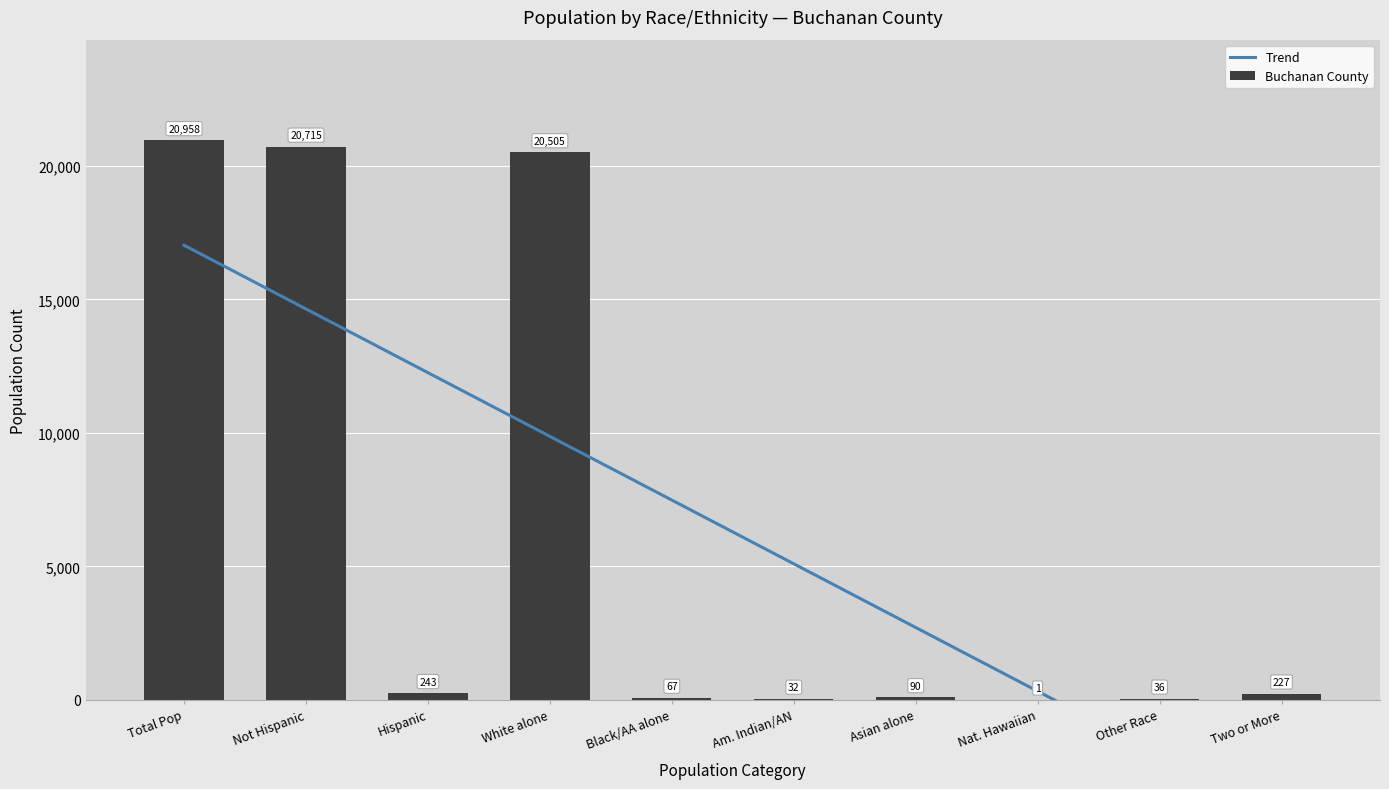

How many groups of bars are there?

10